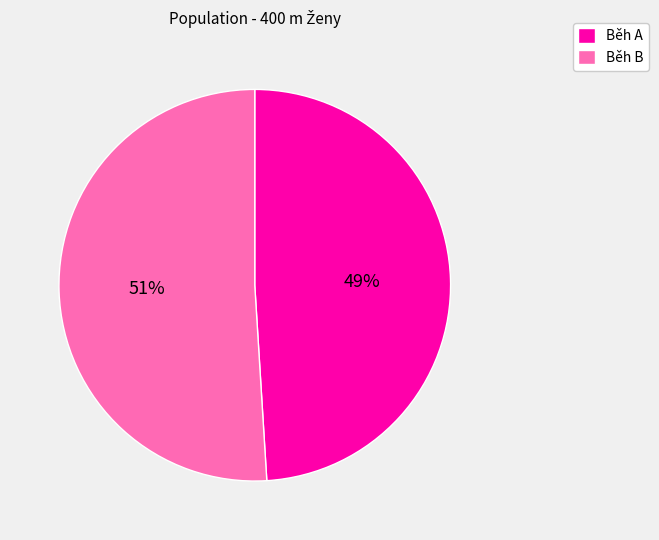

To the nearest percent, what portion does Běh A represent?

49%